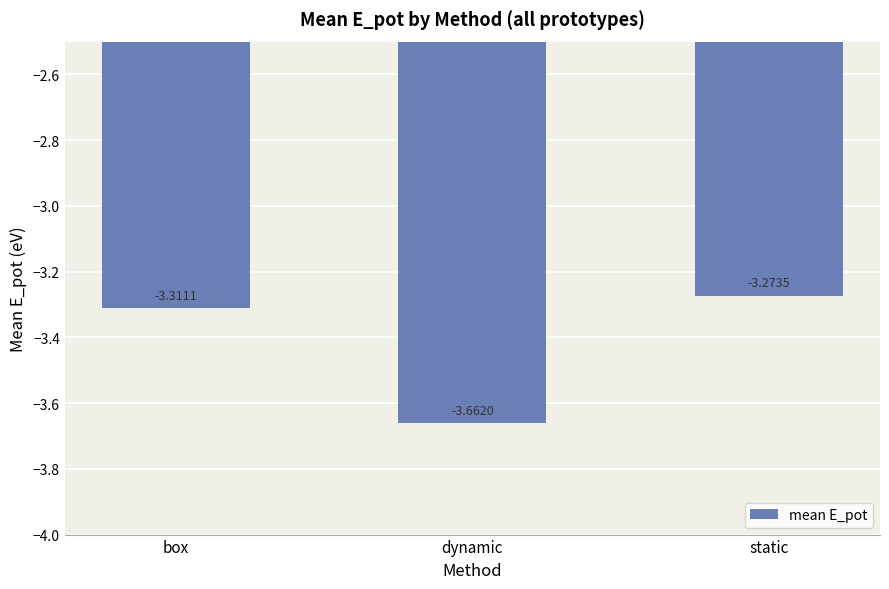

The value at box is -1.3. True or false?

False